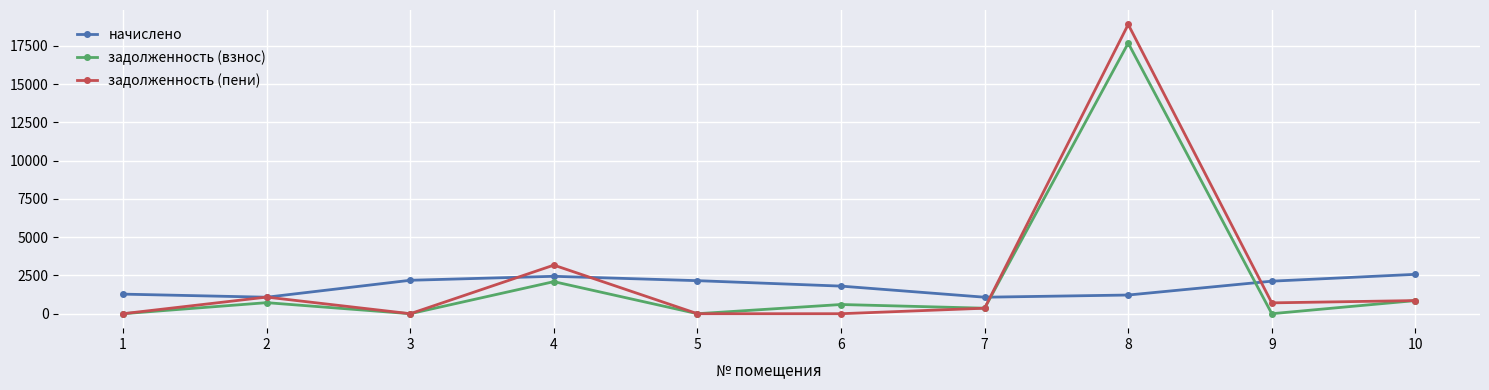

Is it true that начислено equals 3110.9 at 3?

False